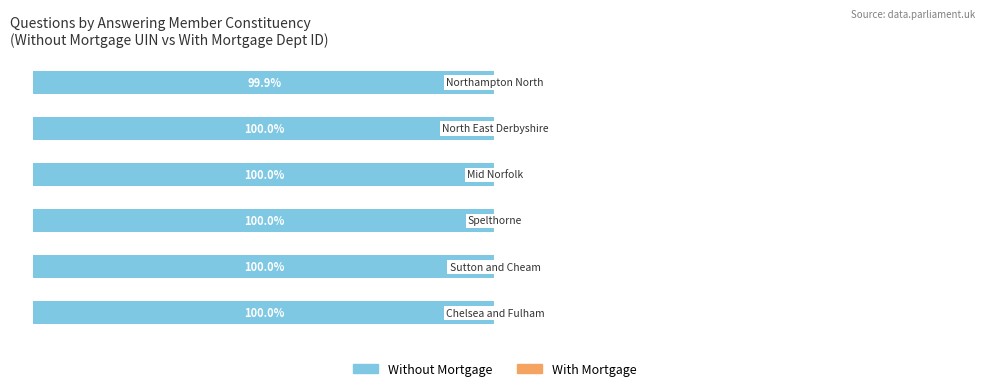

Reading left to right, list all the values displayed in this chart.

Without Mortgage: −125=-100.0	−100=-100.0	−75=-100.0	−50=-100.0	−25=-100.0	0=-99.9
With Mortgage: −125=0.0	−100=0.0	−75=0.0	−50=0.0	−25=0.0	0=0.1